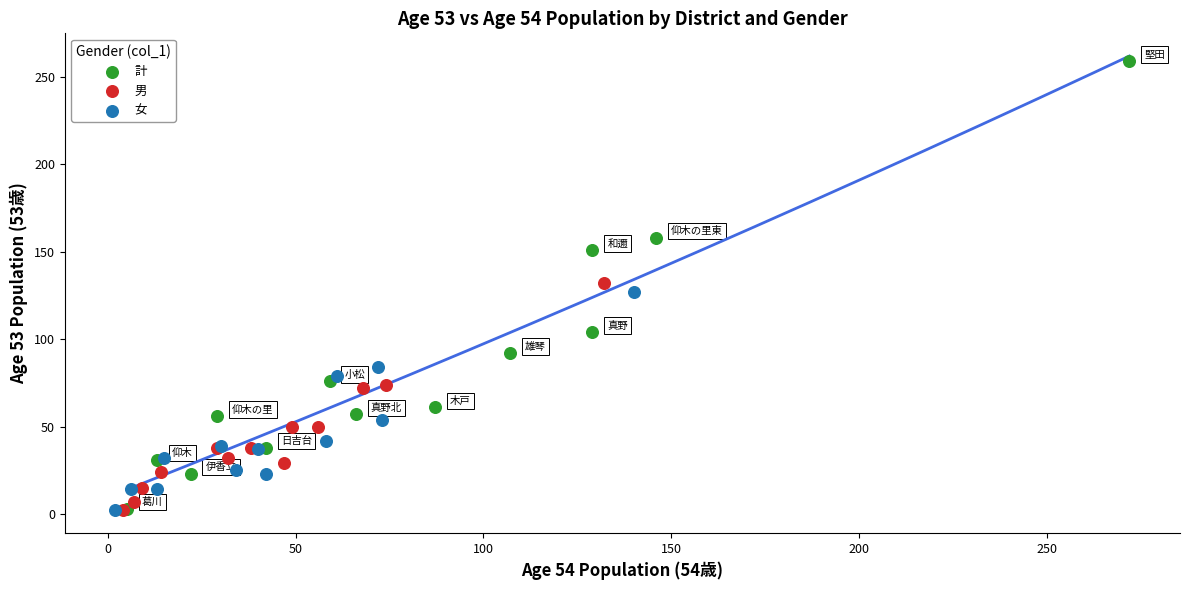

Which series has the widest spread of Y values?

計